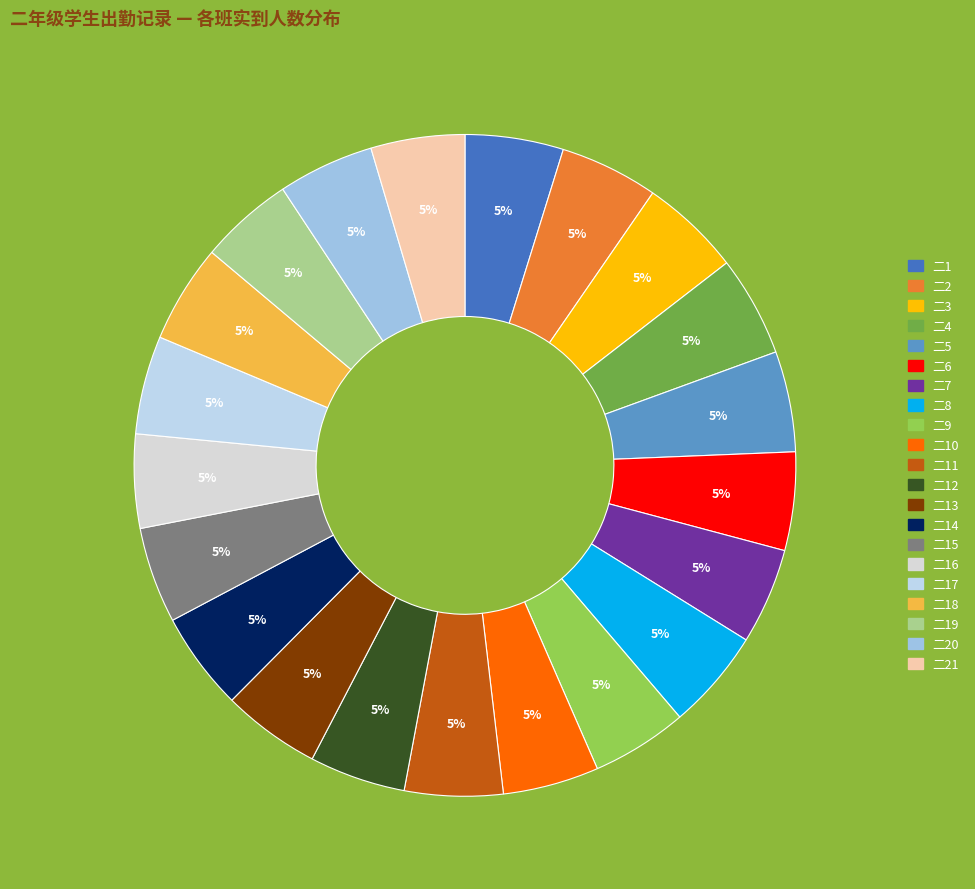

Count the number of slices in the pie.

21